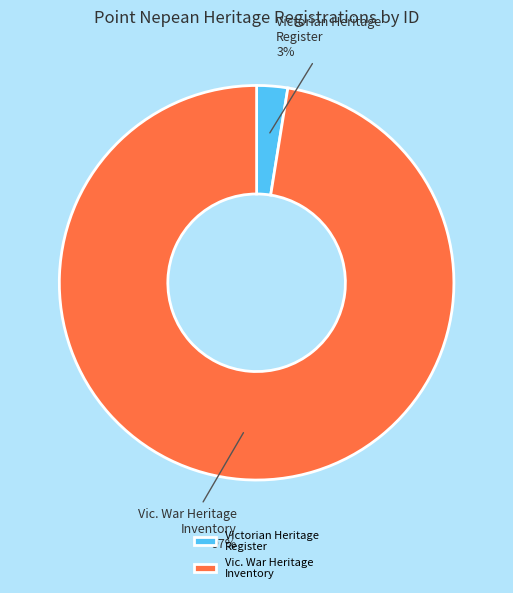

Which slice is the largest?

Vic. War Heritage Inventory